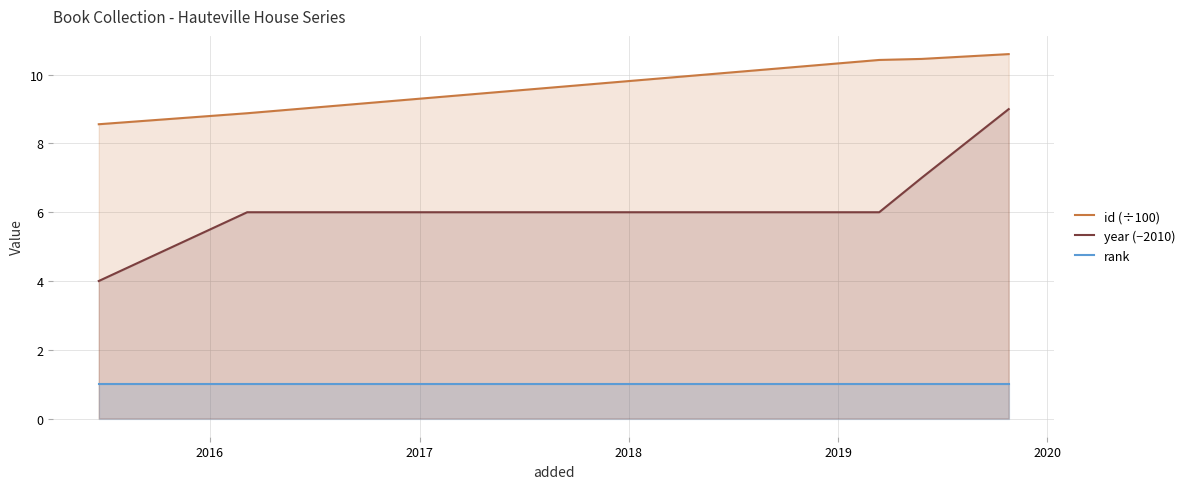

Count the year (−2010) values in the range 6 to 7.

3